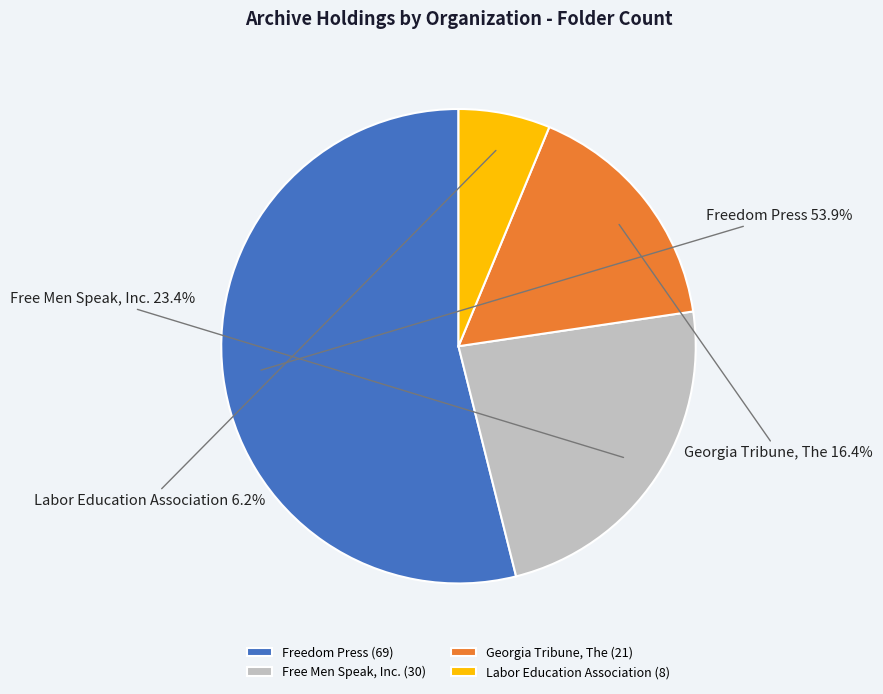

Is there any slice that represents more than half of the pie?

Yes